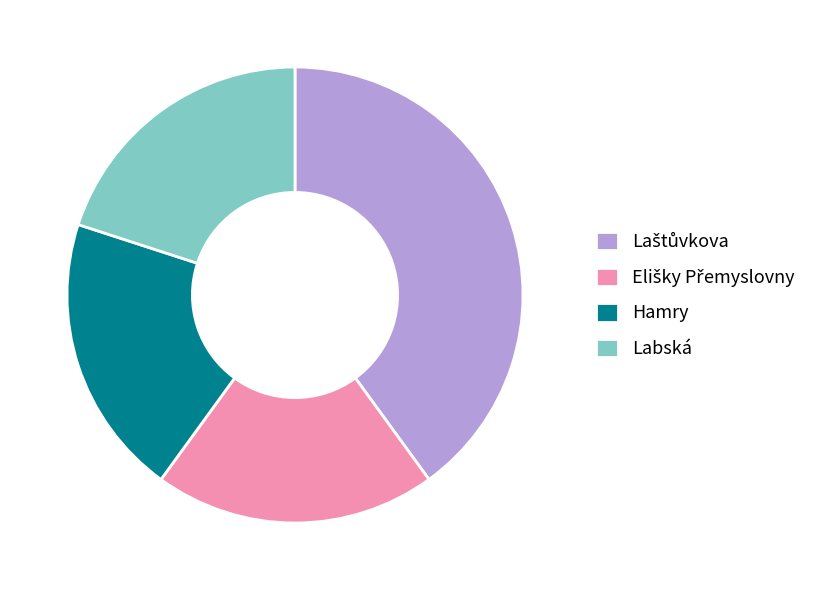

How many slices are in this pie chart?

4